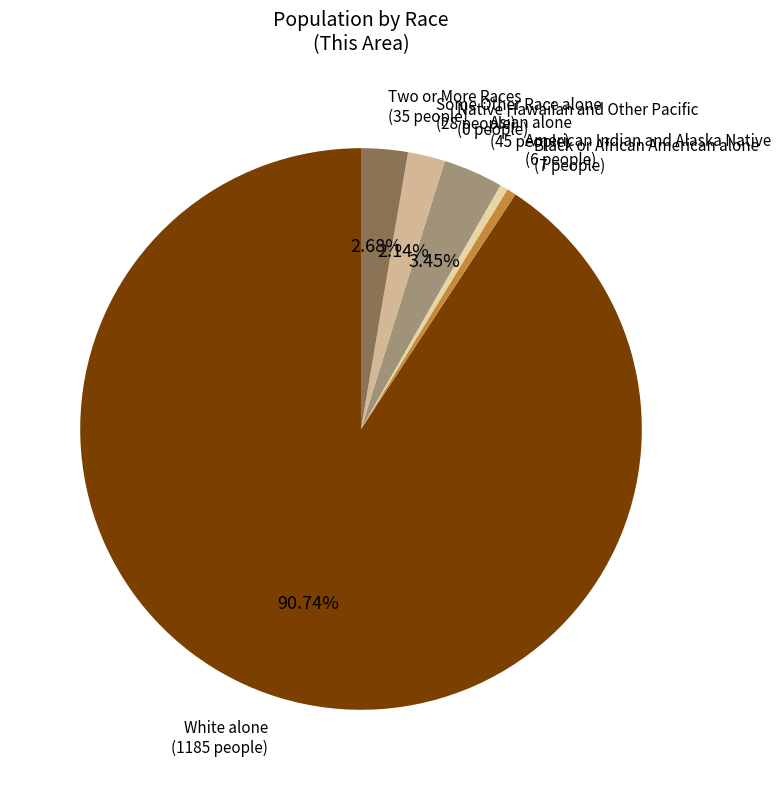

Count the number of slices in the pie.

7